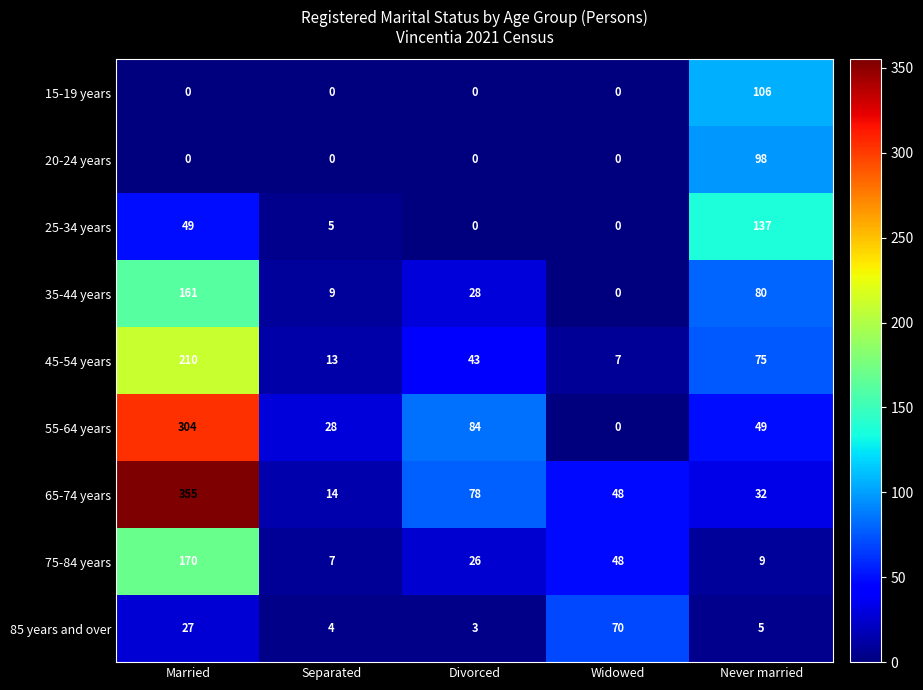

Rank the series at Never married from lowest to highest value.

85 years and over, 75-84 years, 65-74 years, 55-64 years, 45-54 years, 35-44 years, 20-24 years, 15-19 years, 25-34 years